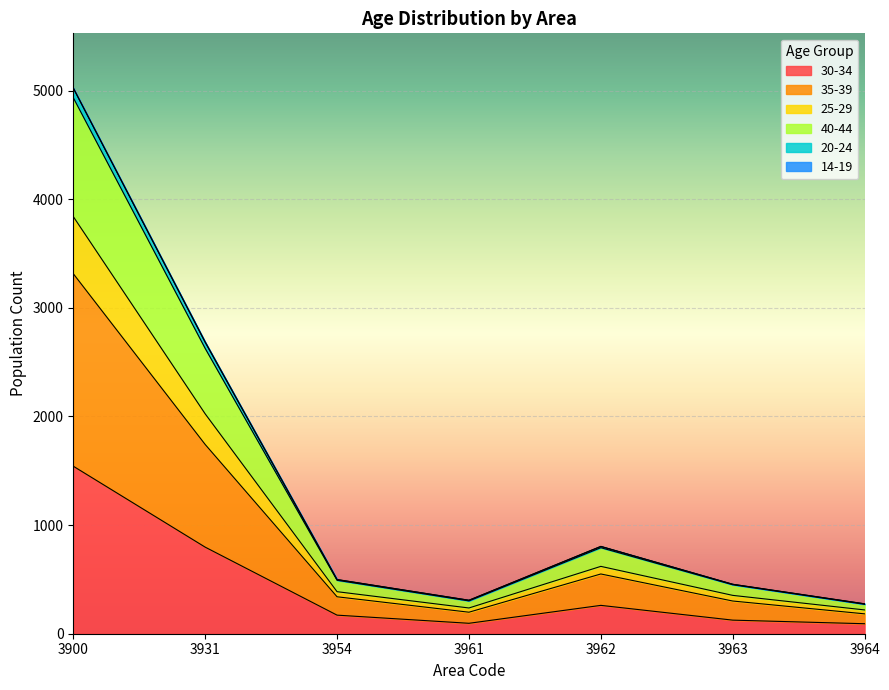

True or false: 35-39 and 20-24 intersect in this chart.

False